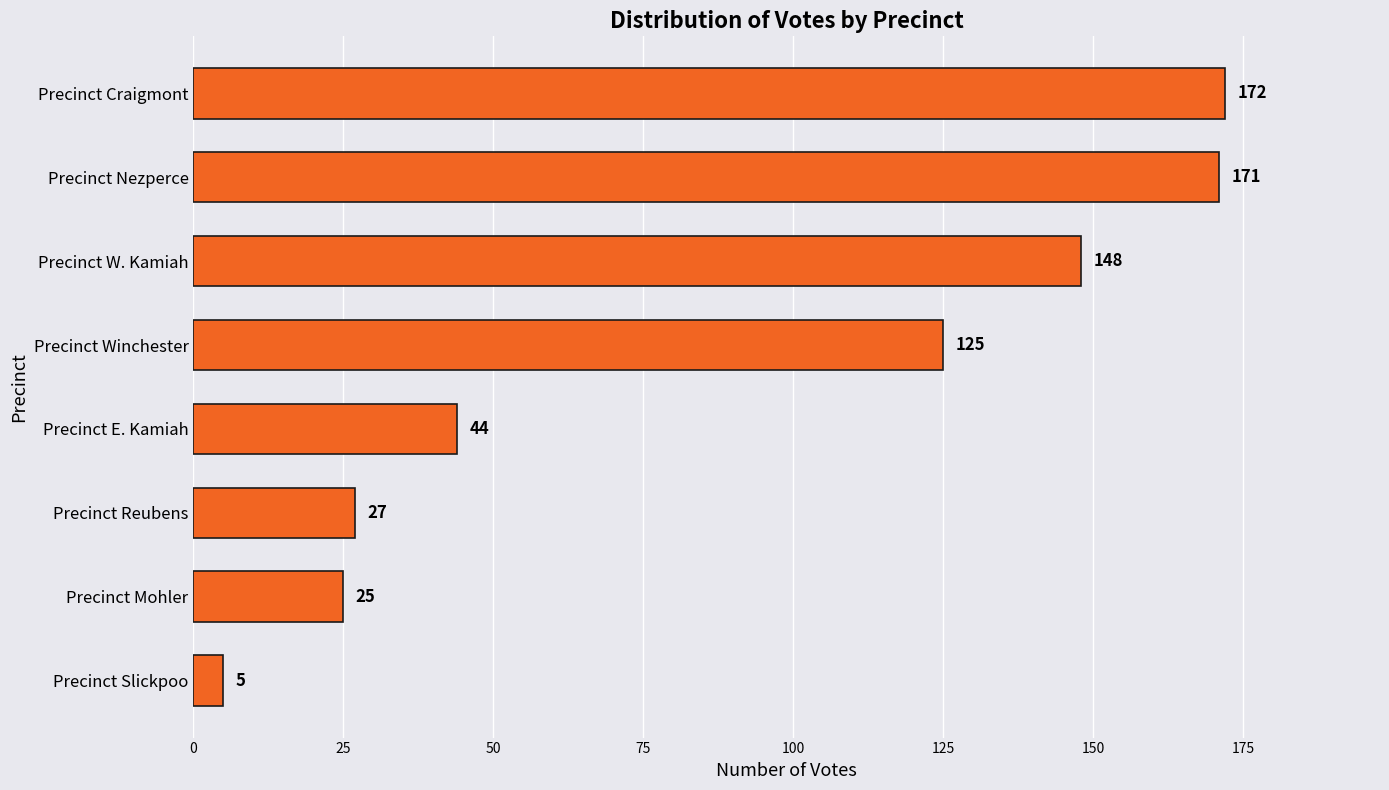

Where is the data nearest to the value 88?

Precinct Winchester